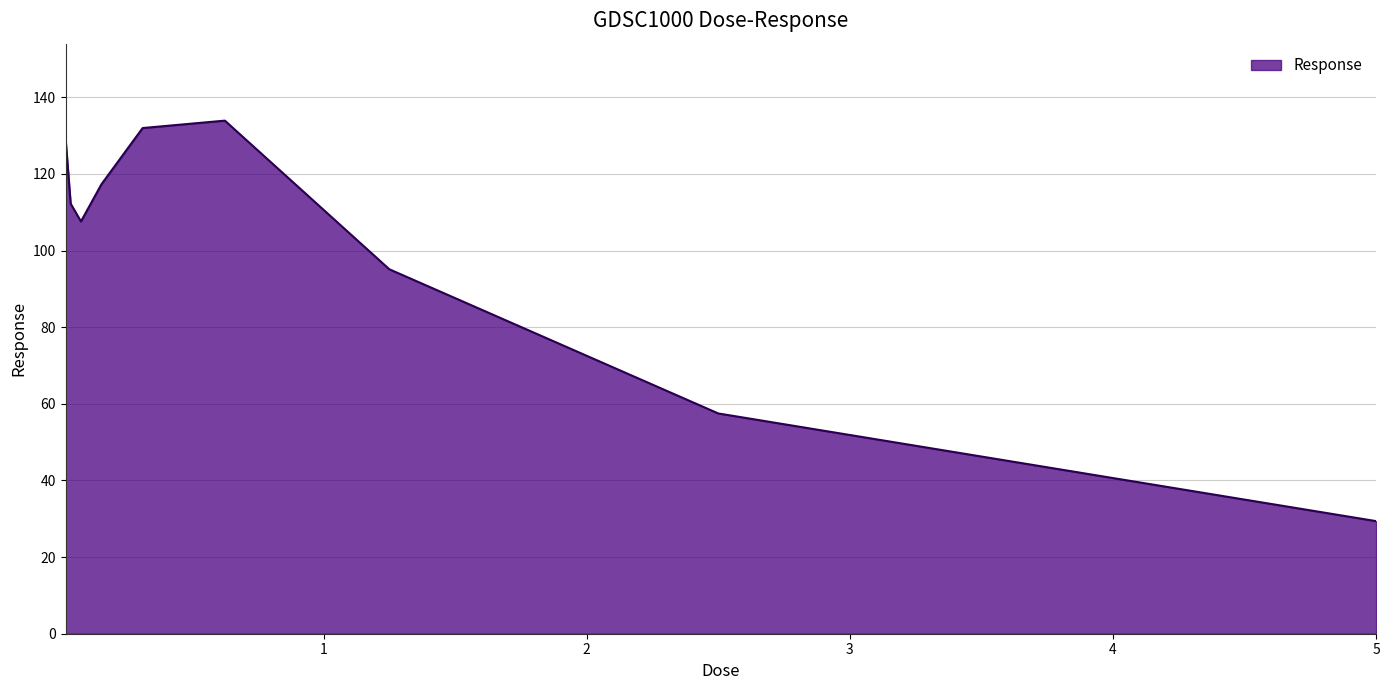

What is the minimum value shown in the chart?

29.4